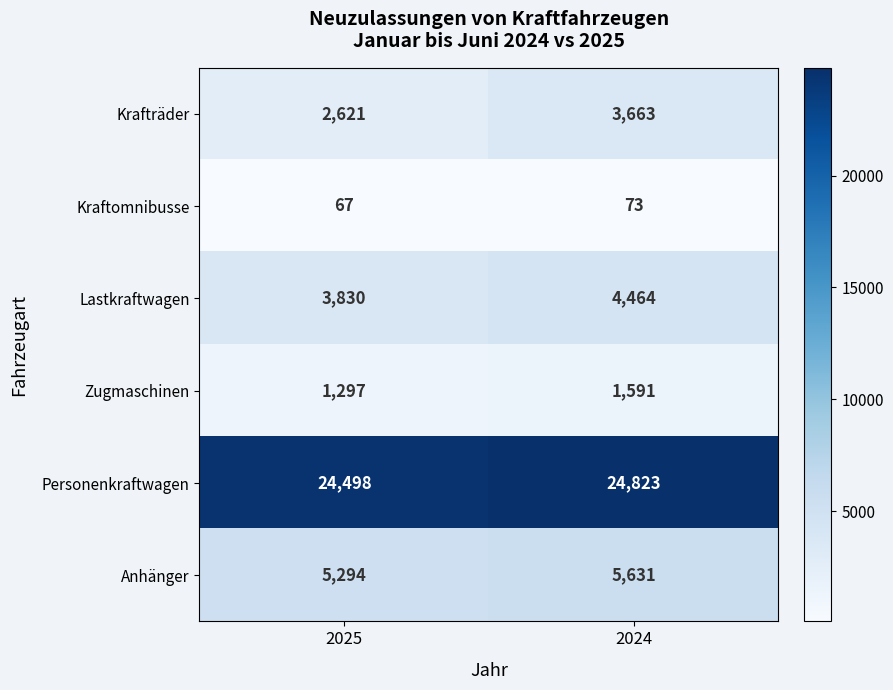

What is the total value across all series at 2025?

37607